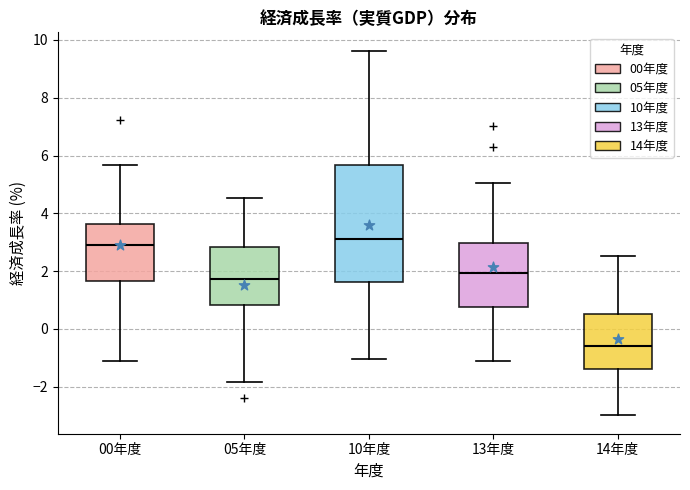

Comparing the boxes themselves (not the whiskers), which one is the tallest?

10年度